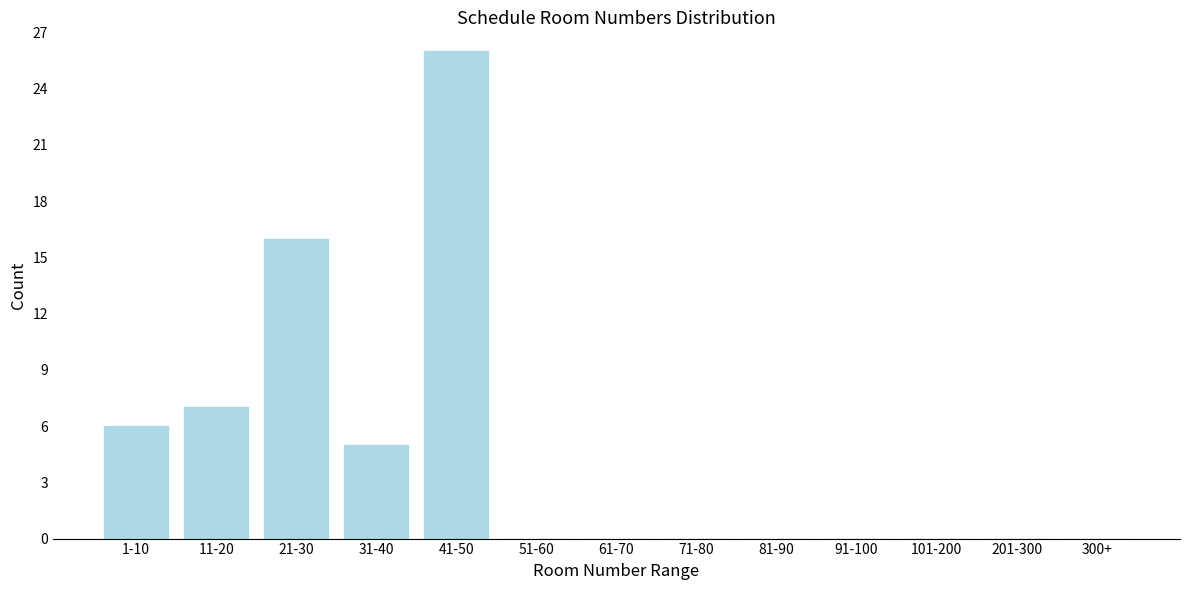

Reading left to right, extract all data points from this chart.

1-10=6	11-20=7	21-30=16	31-40=5	41-50=26	51-60=0	61-70=0	71-80=0	81-90=0	91-100=0	101-200=0	201-300=0	300+=0